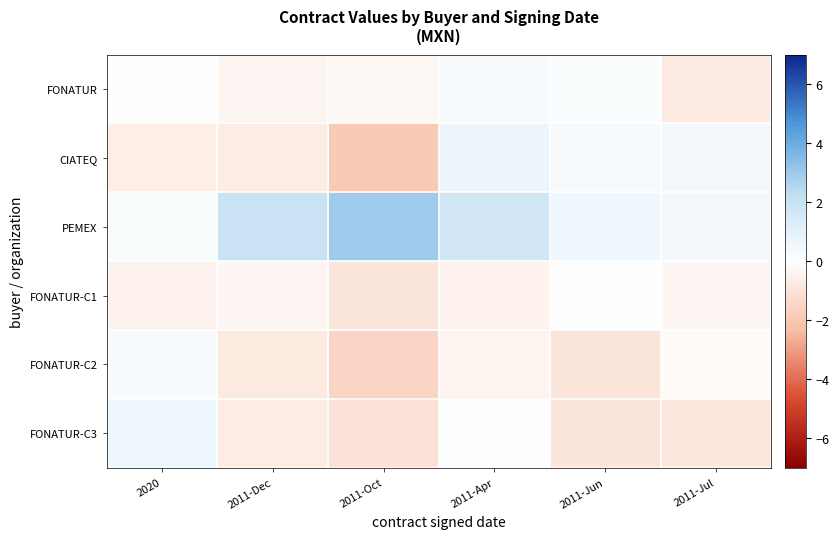

Rank the series at 2020 from lowest to highest value.

CIATEQ, FONATUR-C1, FONATUR, PEMEX, FONATUR-C2, FONATUR-C3